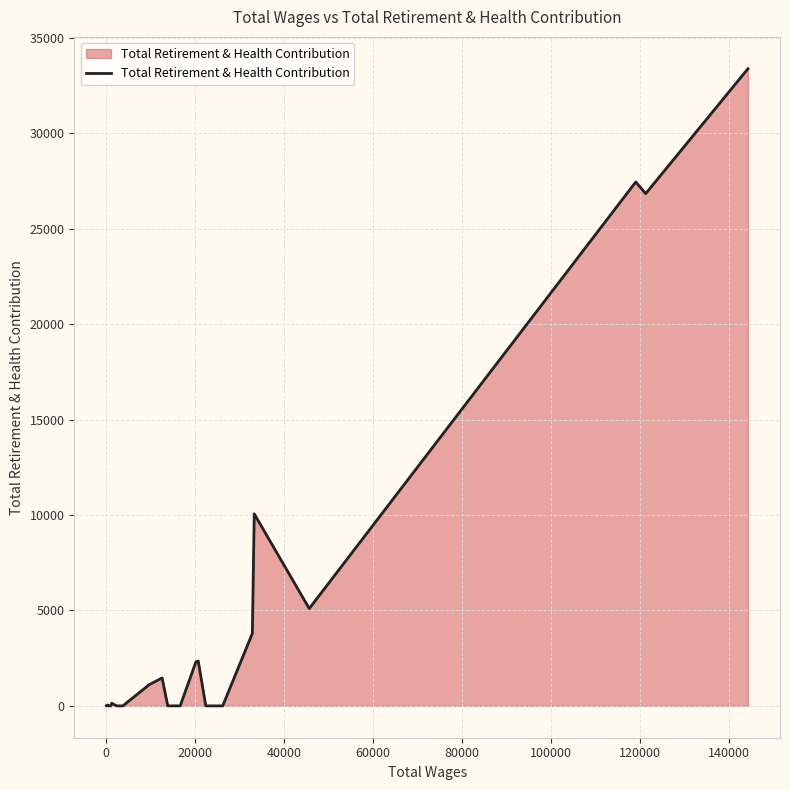

What is the sum of all values?

114032